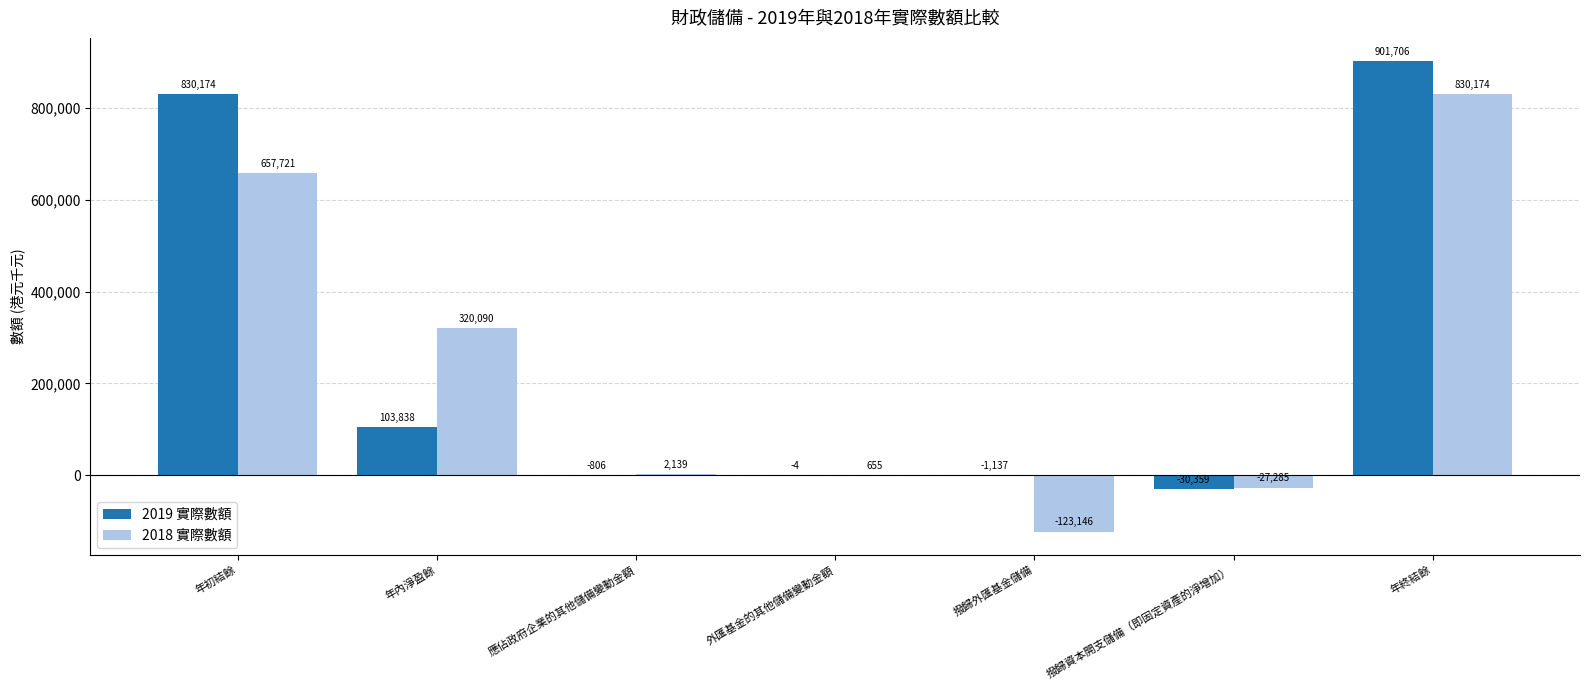

How many values in 2018 實際數額 are above zero?

5